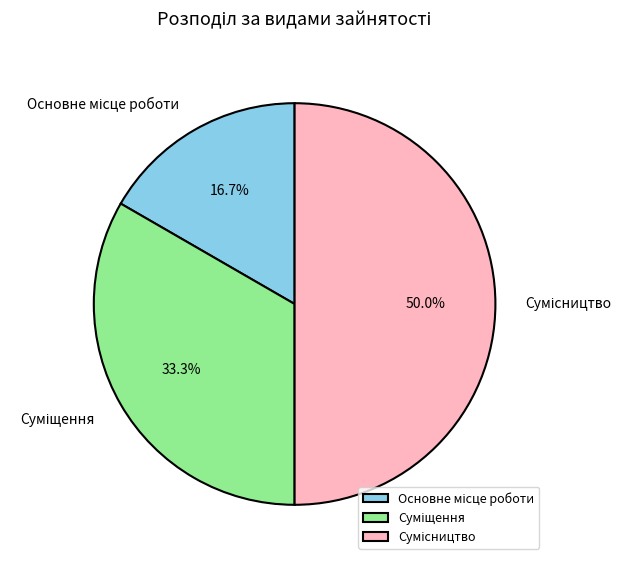

What is the ratio of the value at Суміщення to the value at Основне місце роботи?

2.0